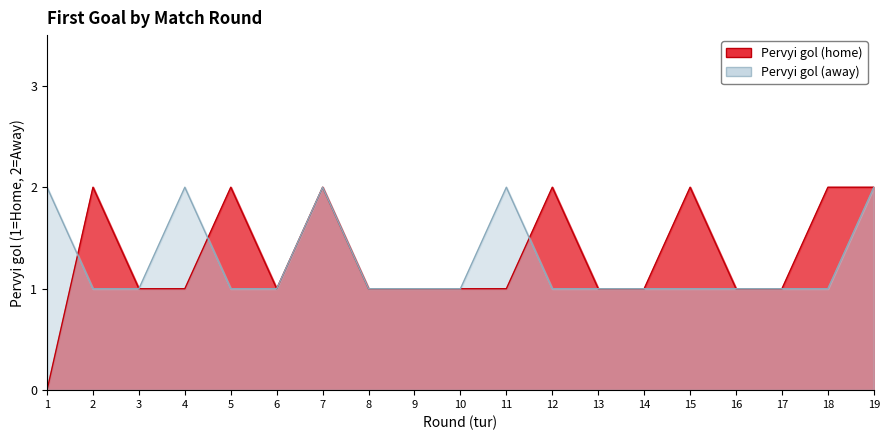

What is the difference between the maximum and minimum values in the Pervyi gol (away) series?

1